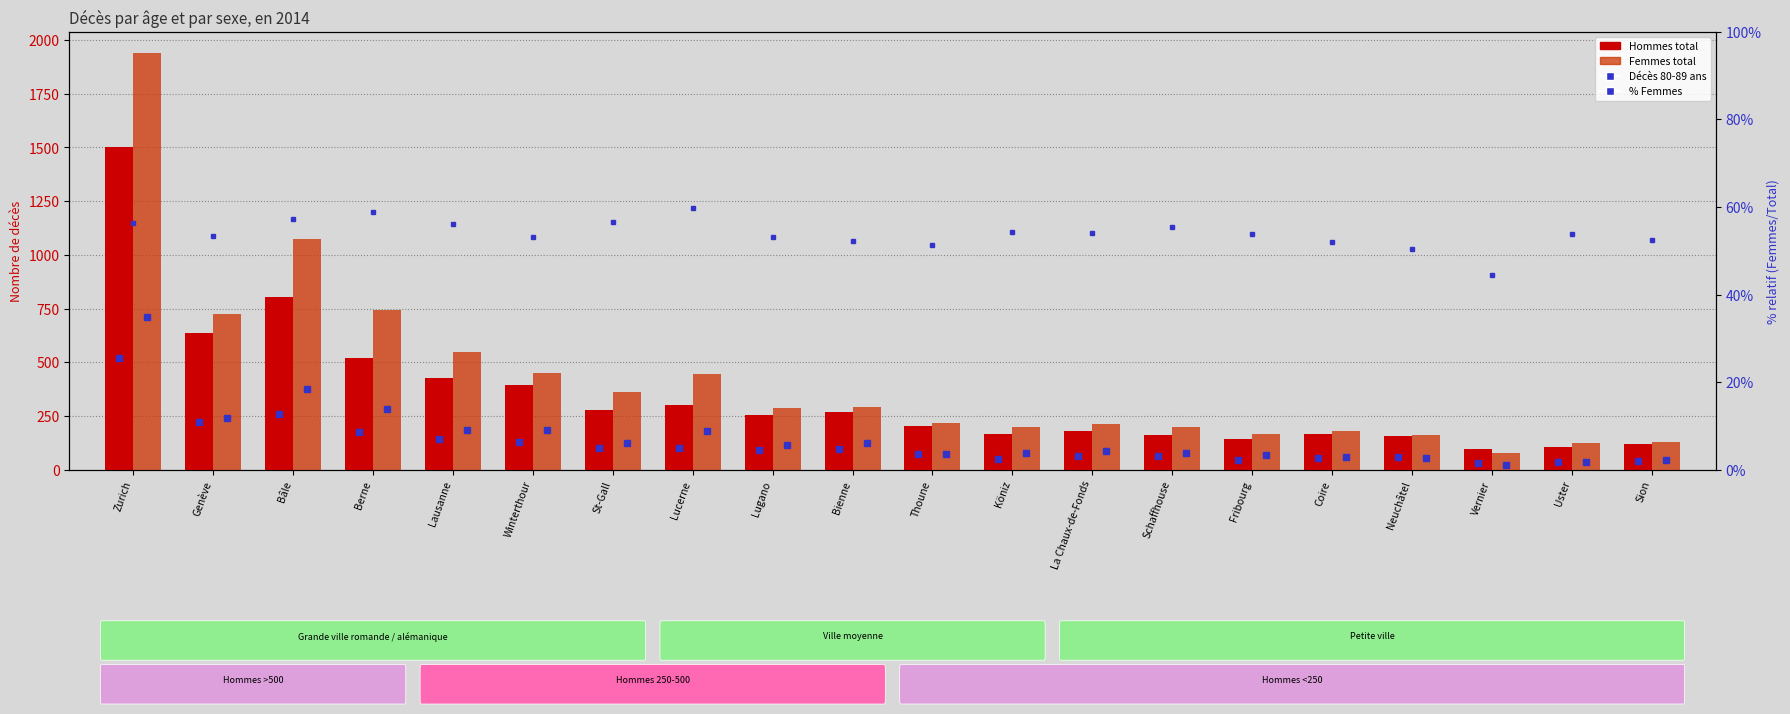

Is the value of % Femmes at Köniz greater than the value of Femmes Total at Winterthour?

No